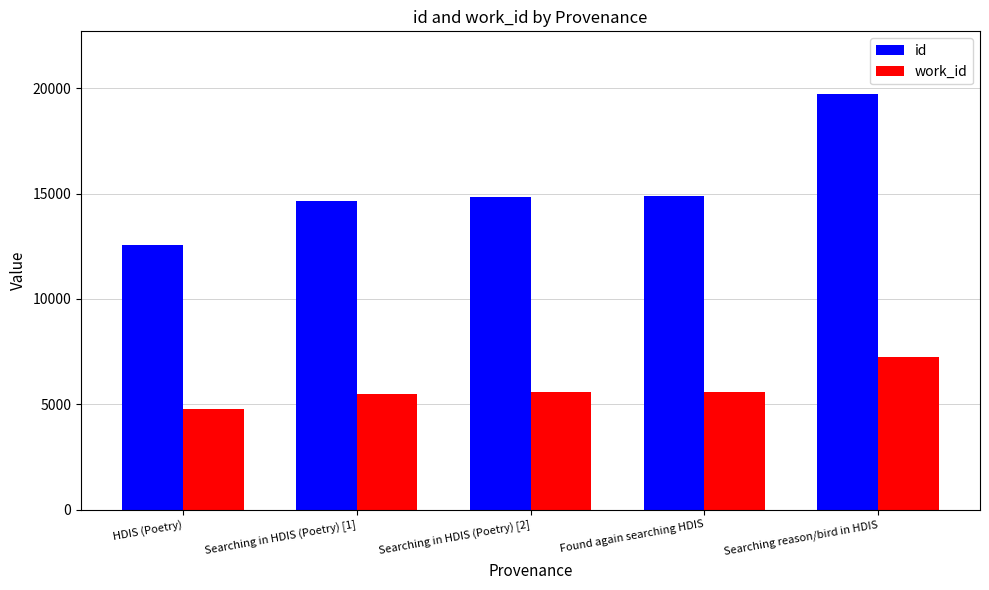

Are the bars grouped side by side (vs. stacked)?

Yes